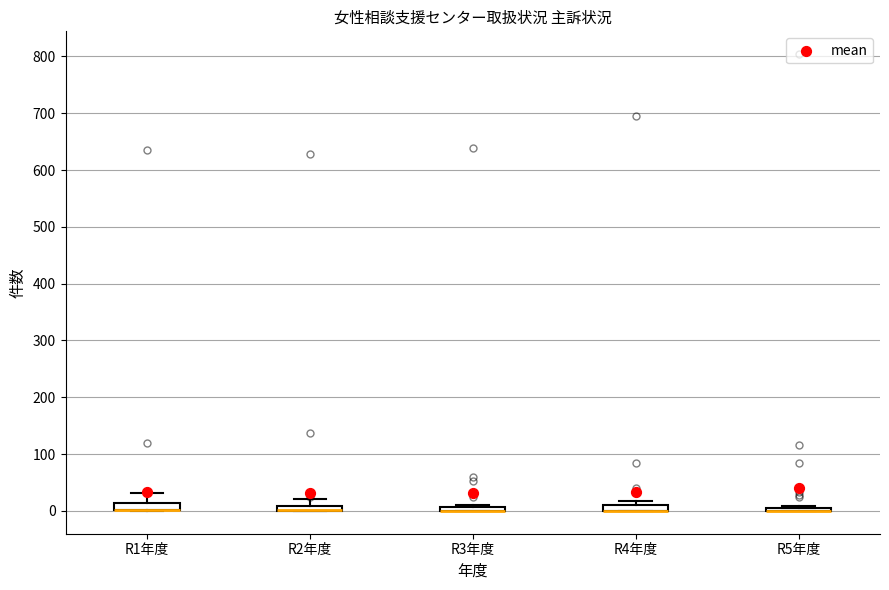

Where is the lower edge of the box for R2年度 on the y-axis? The values are not printed on the chart, so give them approximately, as read against the axis.

0